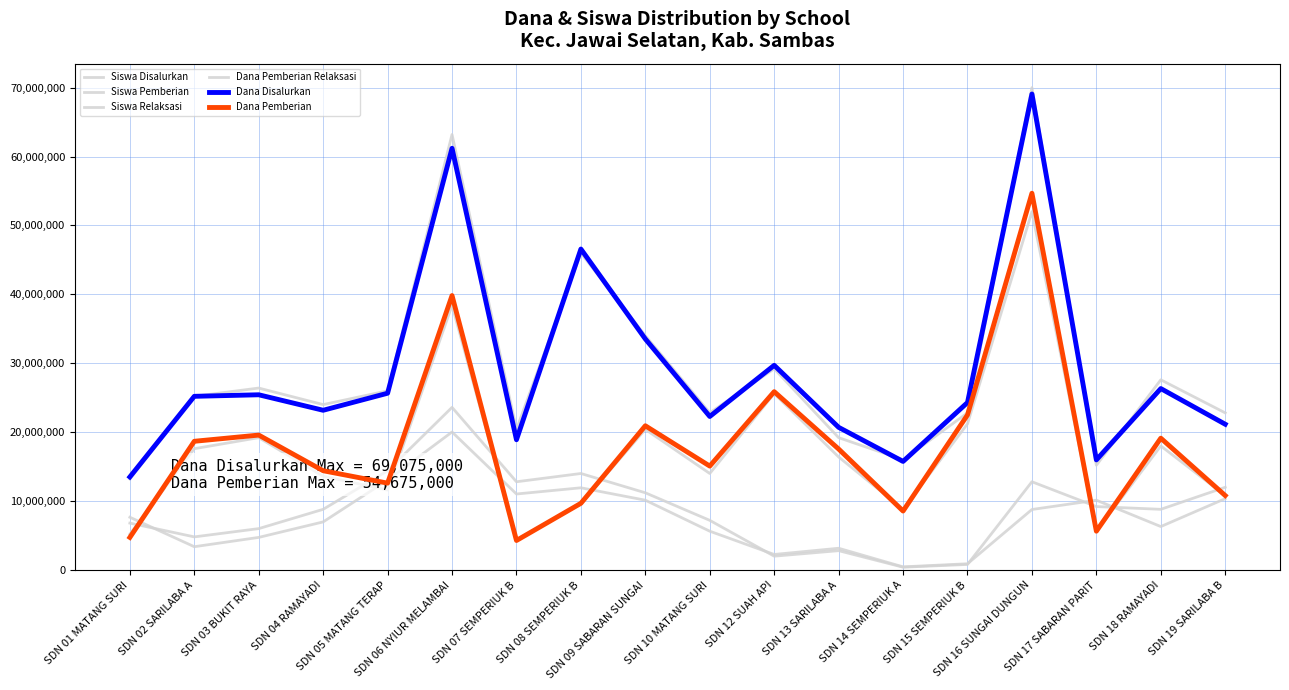

At which category is the sum across all series the highest?

SDN 16 SUNGAI DUNGUN